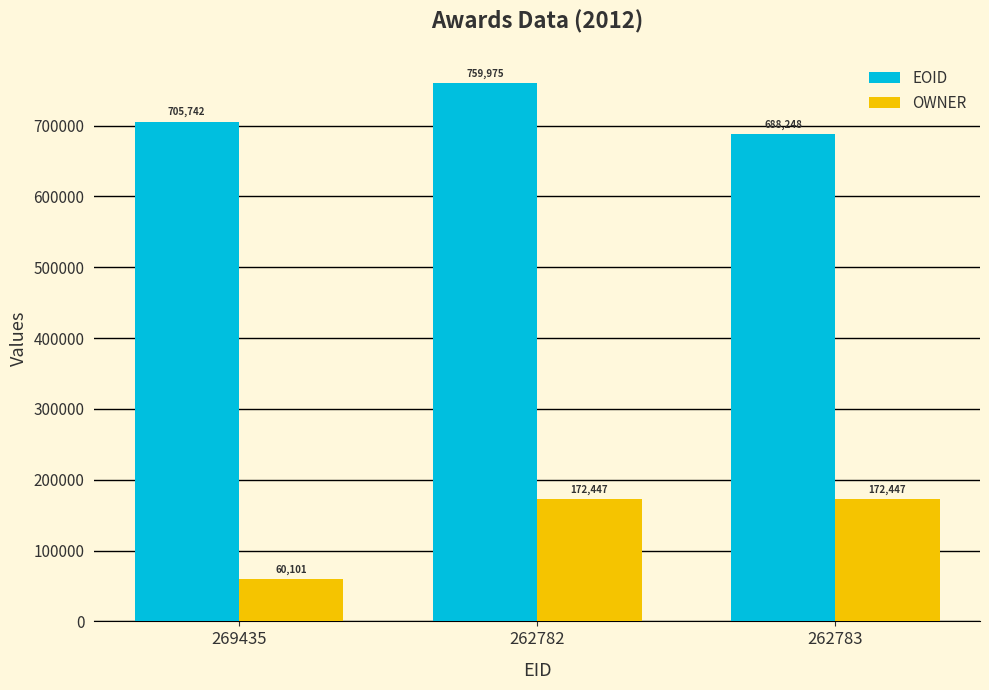

What is the value of the OWNER bar at the 2nd from the left?

172447